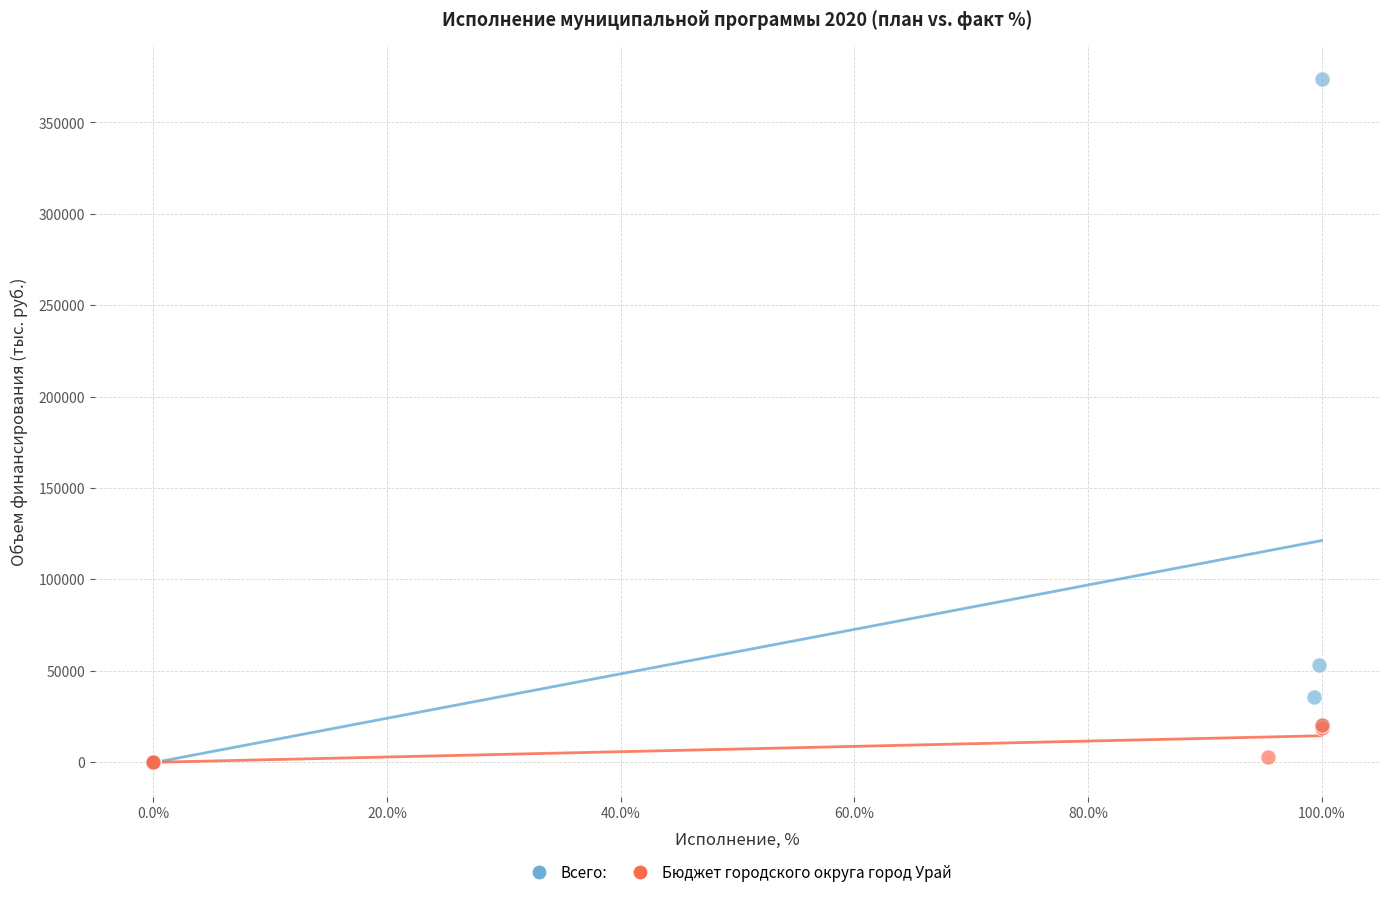

Which series contains the highest Y value?

Всего: